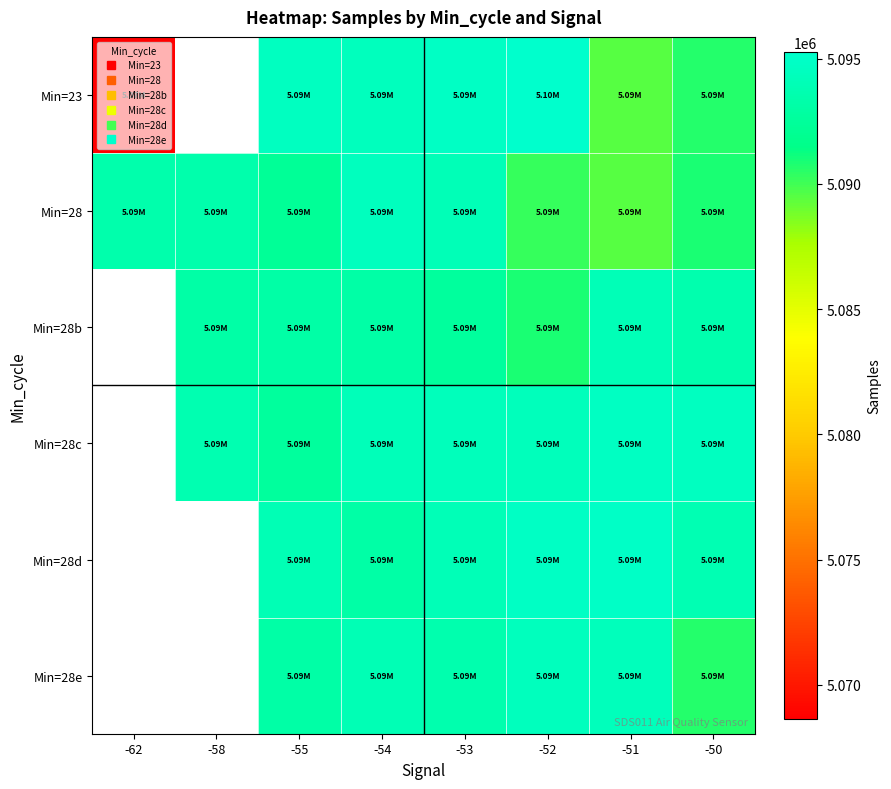

Read the Min=28e value at -52.

5094379.0